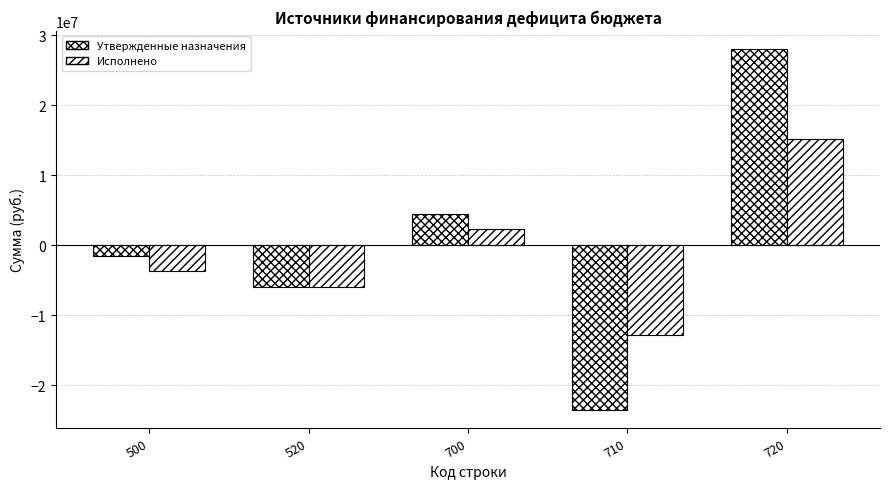

How many values in the Исполнено series exceed -3662387?

2